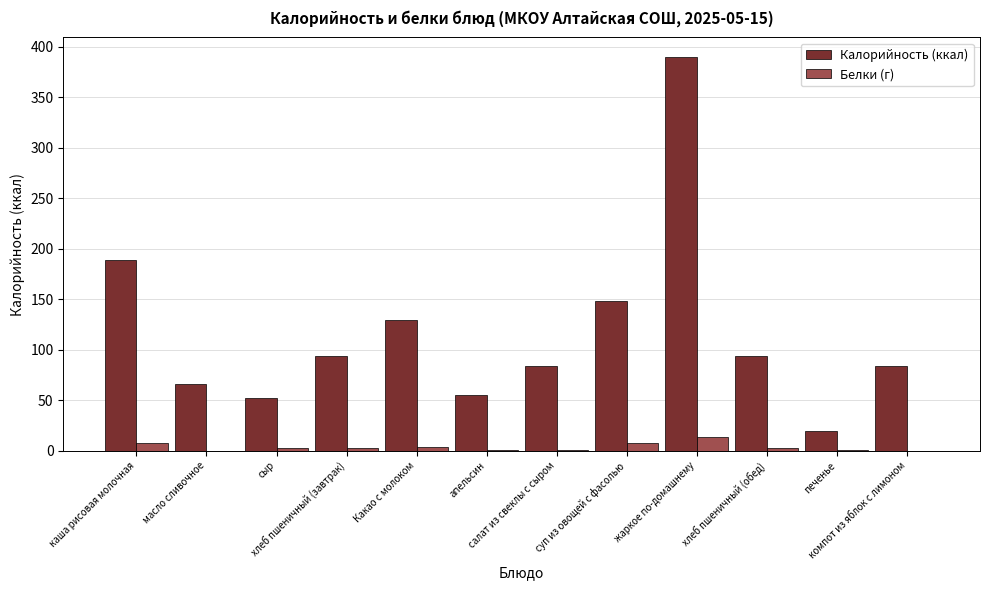

What is the maximum value for Белки (г)?

14